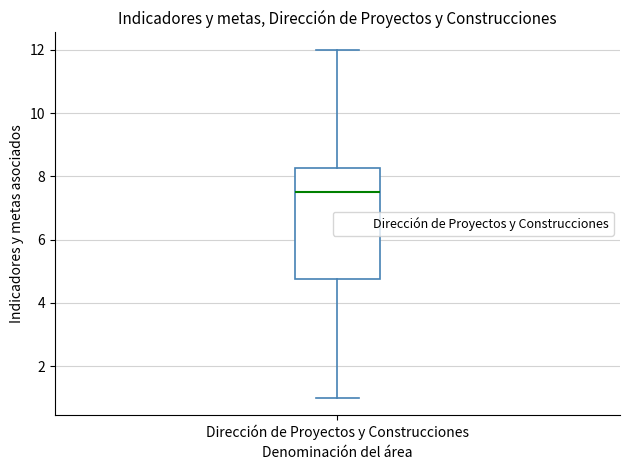

Where is the lower edge of the box for Dirección de Proyectos y Construcciones on the y-axis? The values are not printed on the chart, so give them approximately, as read against the axis.

4.8